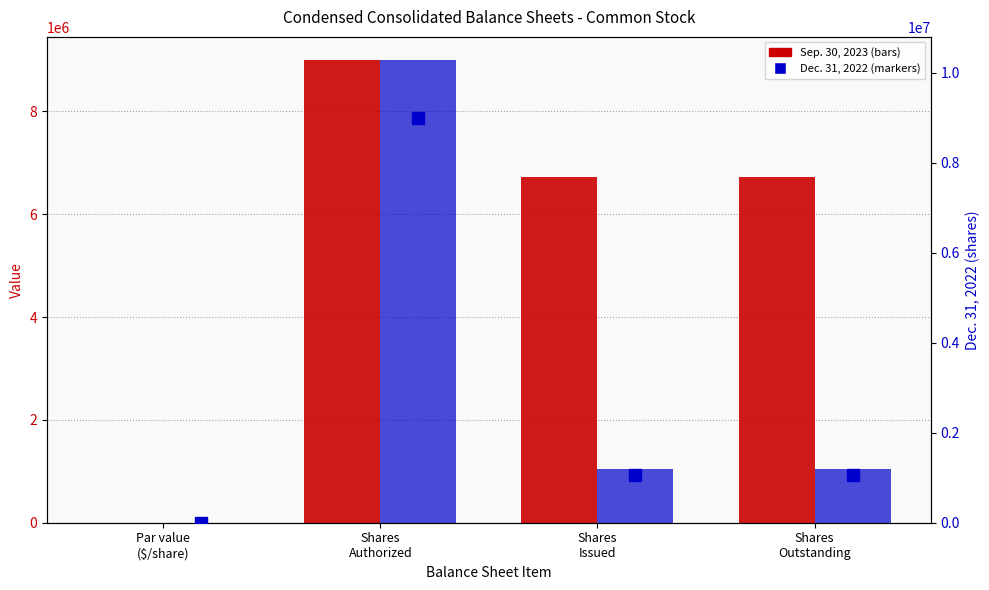

What are all the series names shown in the legend?

Sep. 30, 2023, Dec. 31, 2022